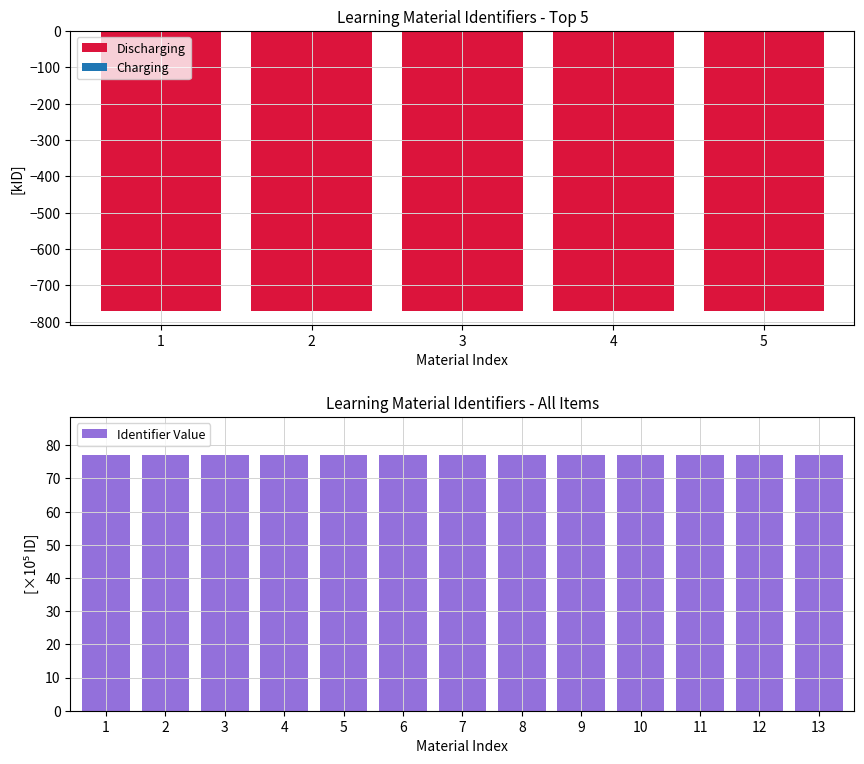

True or false: Identifier Value has a value of 40.3 at 3.

False